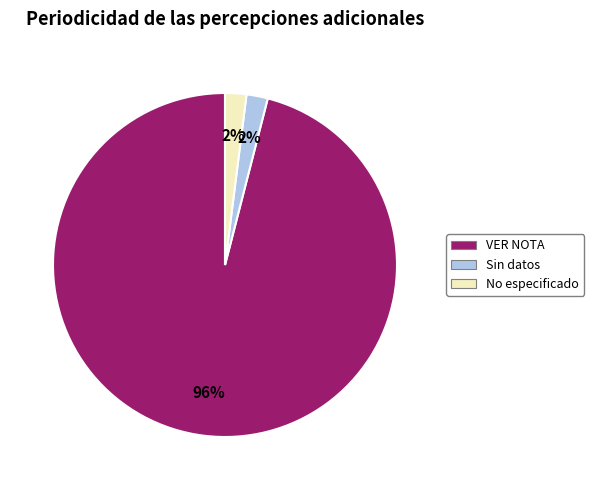

To the nearest percent, what is the difference between the largest and smallest slice percentages?

94%